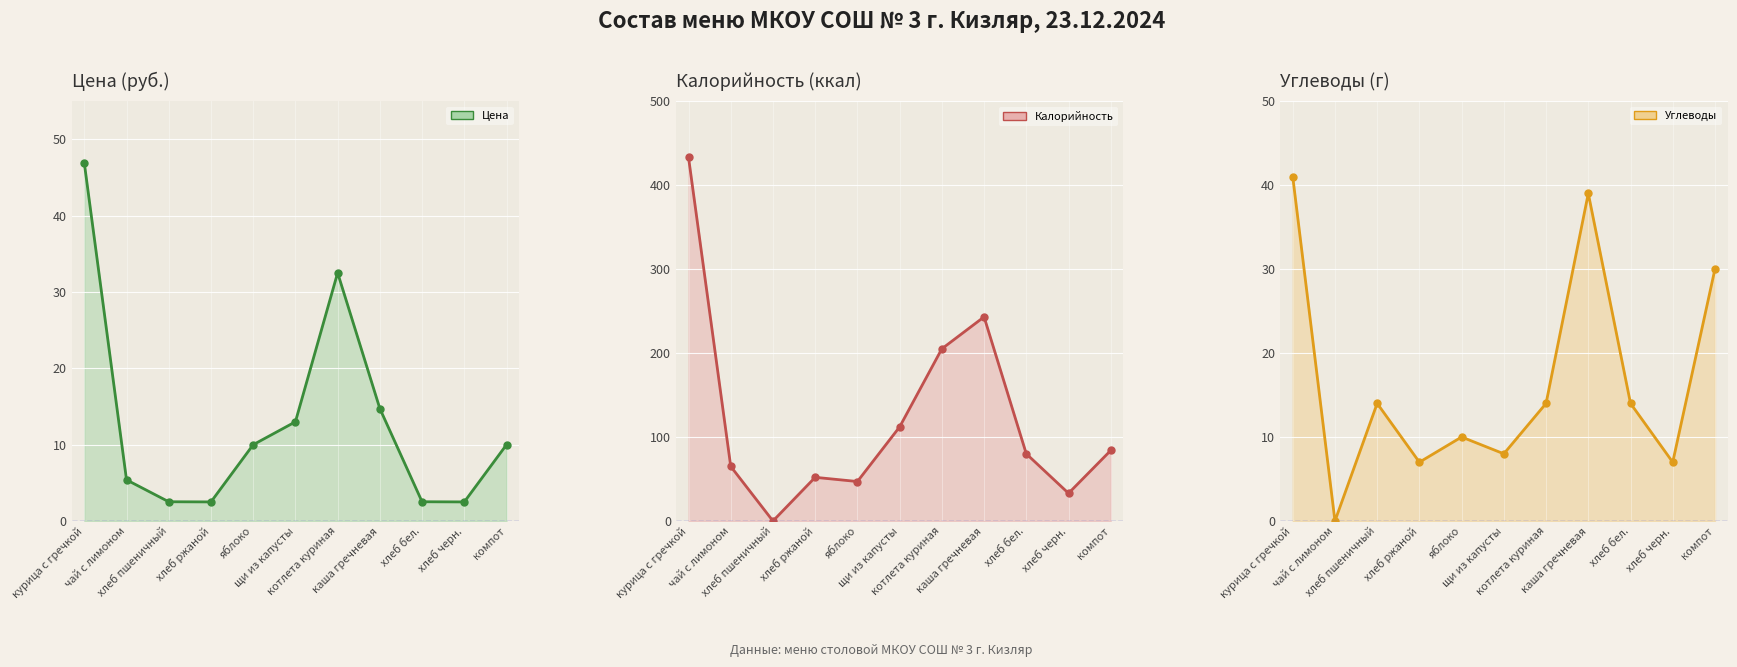

How many lines are shown in the chart?

3